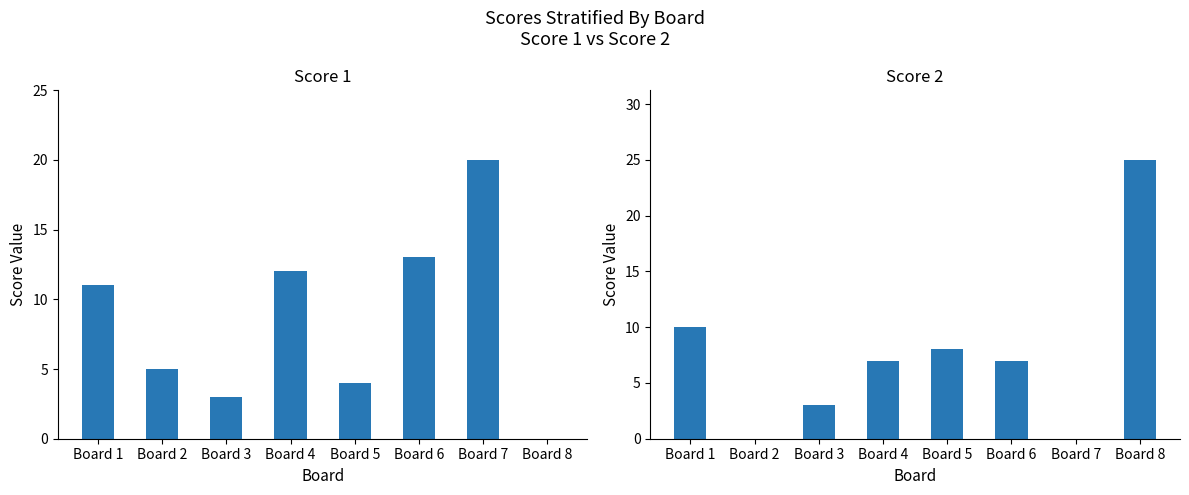

Is the value of Score 2 at Board 7 greater than the value of Score 1 at Board 7?

No